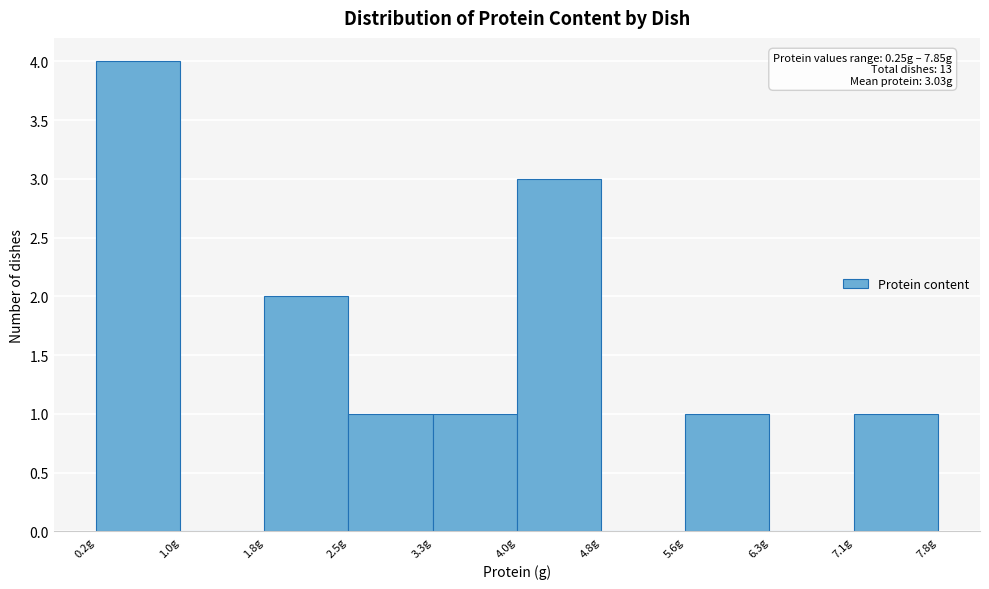

Which range on the x-axis has the tallest bar?

0.25 to 1.01